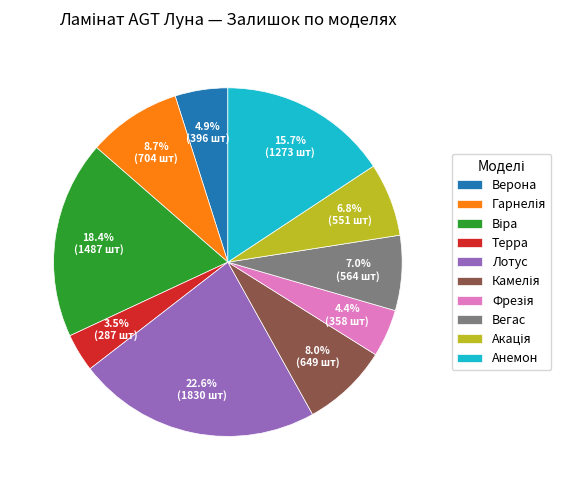

To the nearest percent, what is the average slice percentage?

10%